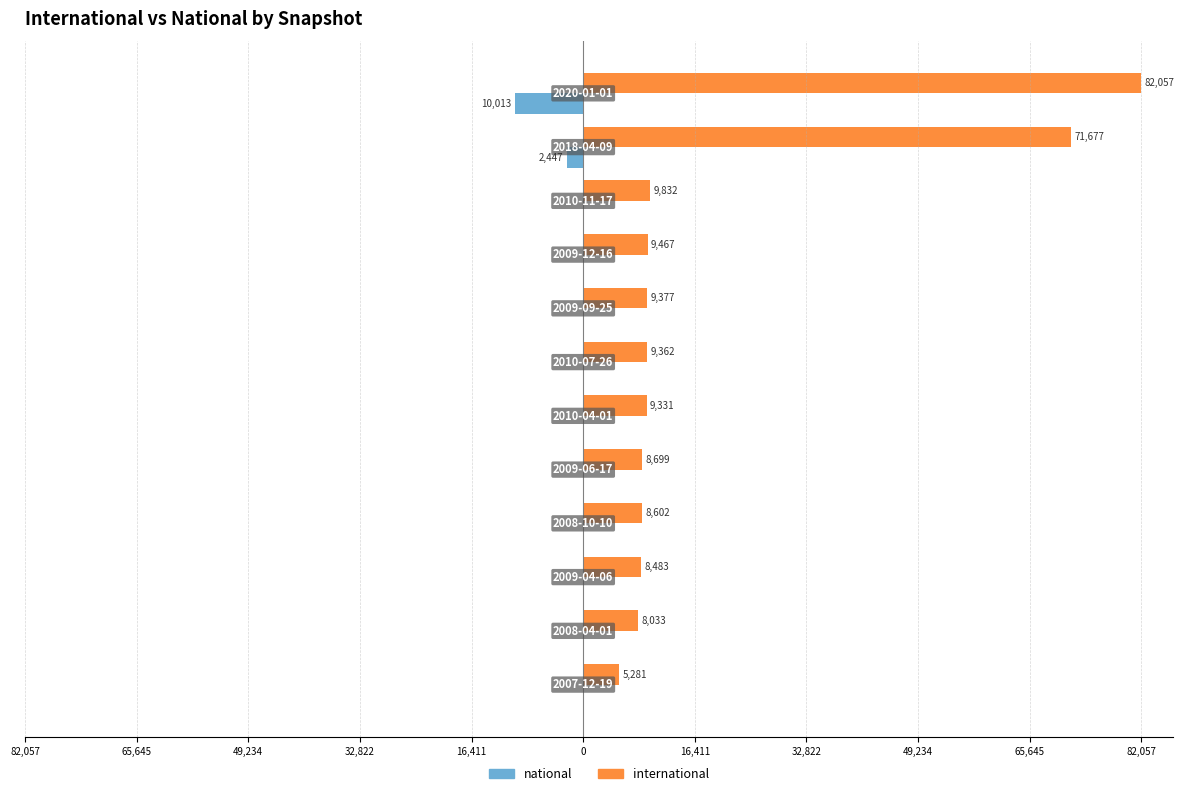

What are all the series names shown in the legend?

national, international